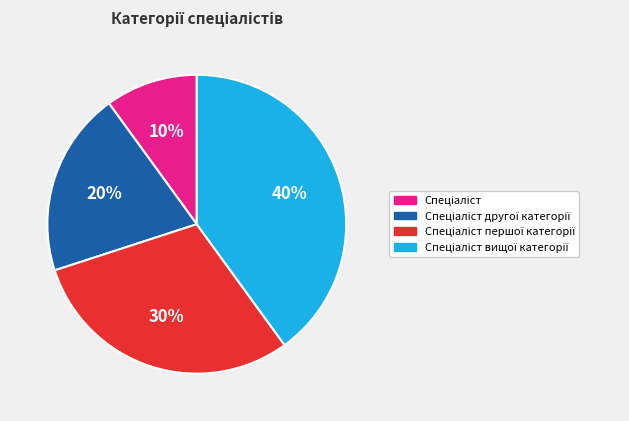

Is there any slice that represents more than half of the pie?

No